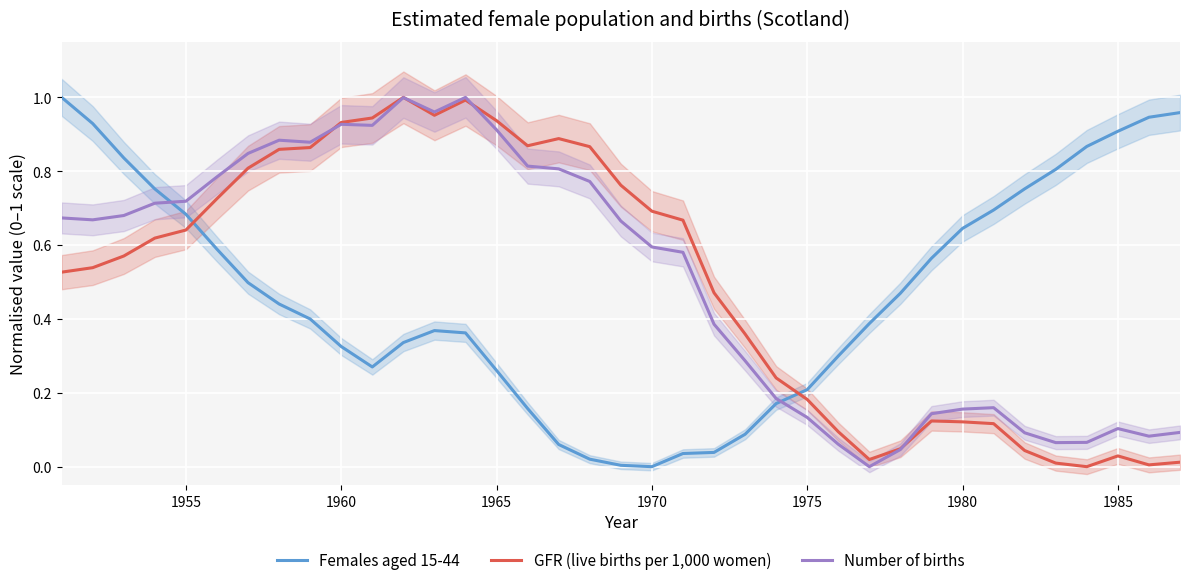

The Females aged 15-44 series shows 0.0 at 1970. True or false?

True